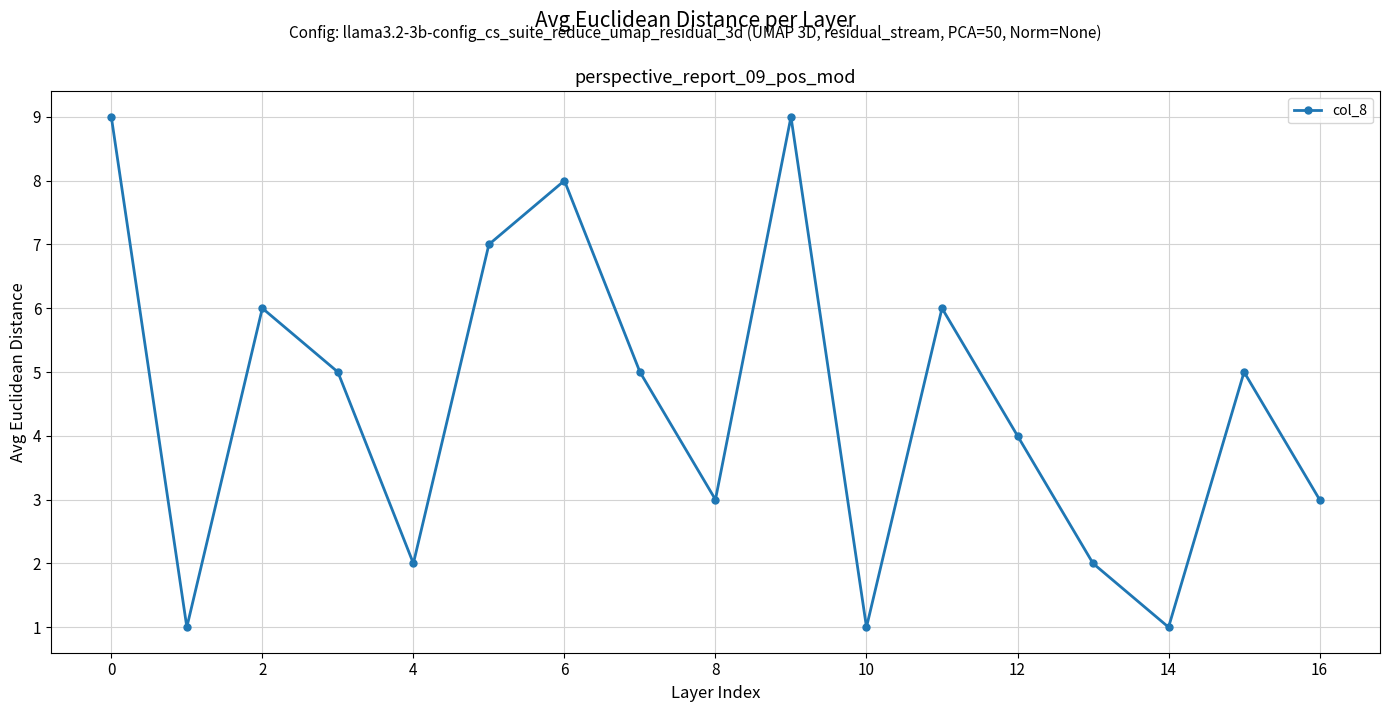

How many lines are shown in the chart?

1